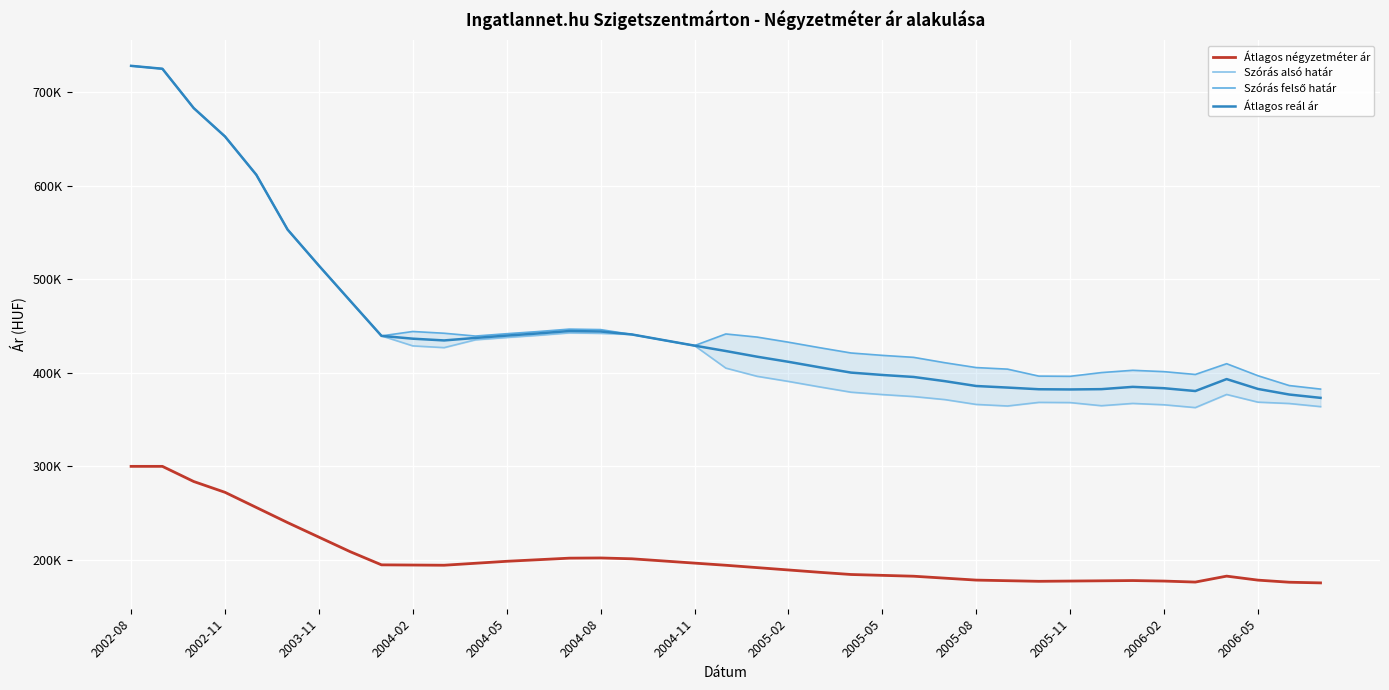

Which series changed the most between 13 and 35?

Szórás alsó határ